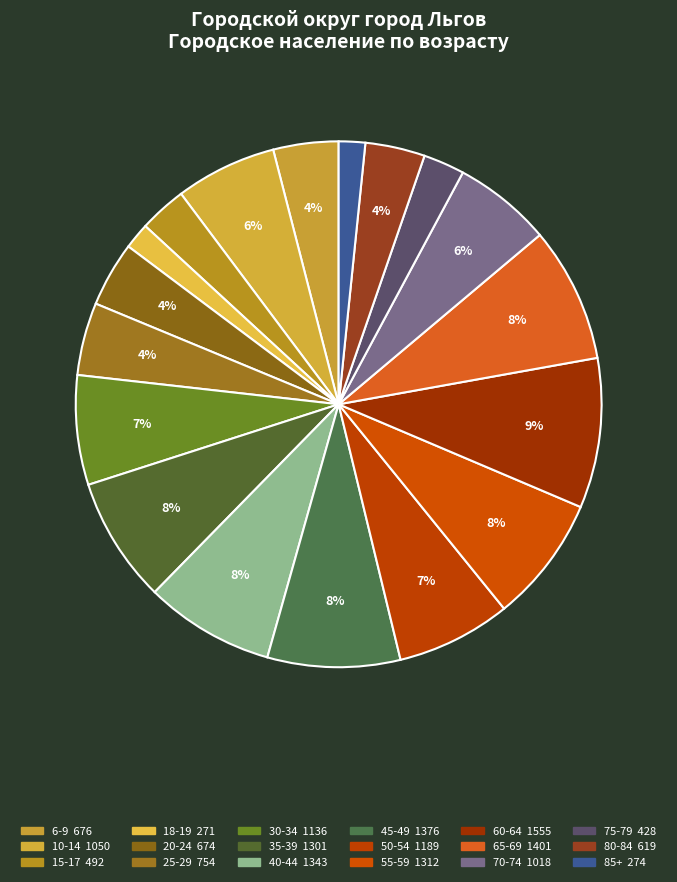

To the nearest percent, what is the difference between the largest and smallest slice percentages?

8%